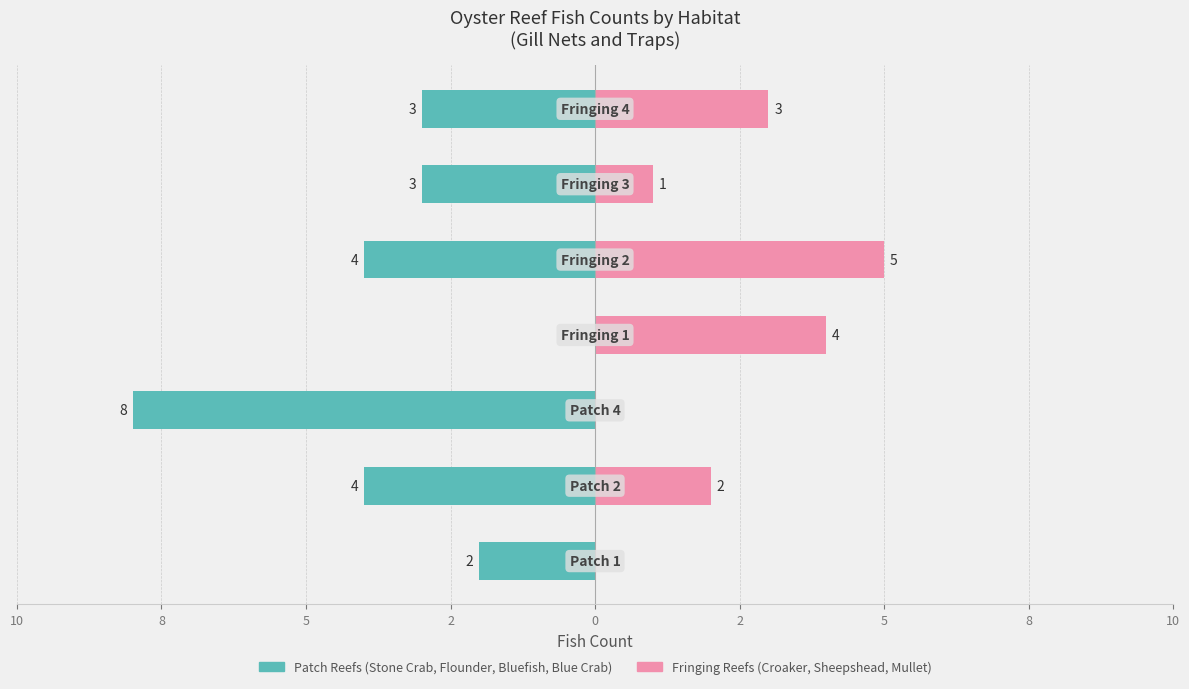

What is the minimum value for Patch species (Stone Crab, Flounder, Bluefish, Blue Crab)?

-8